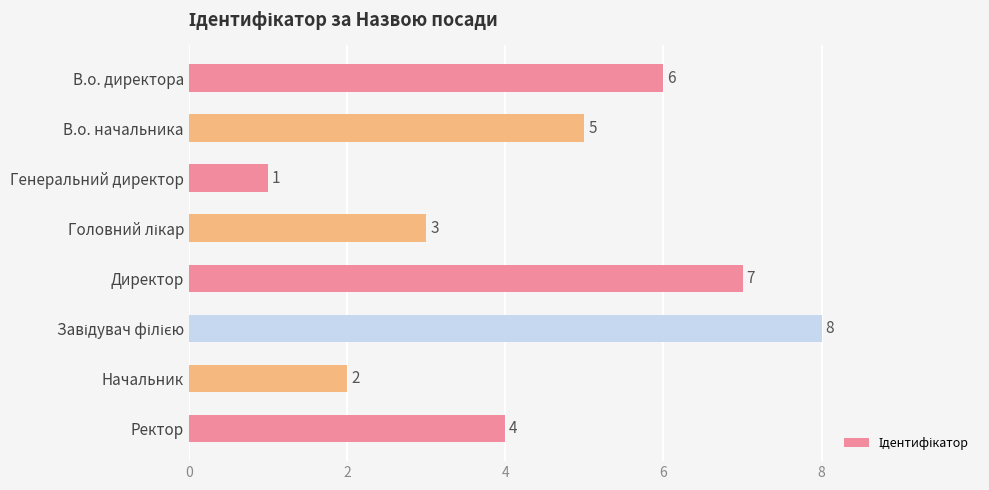

Which label corresponds to the smallest value in the chart?

Генеральний директор